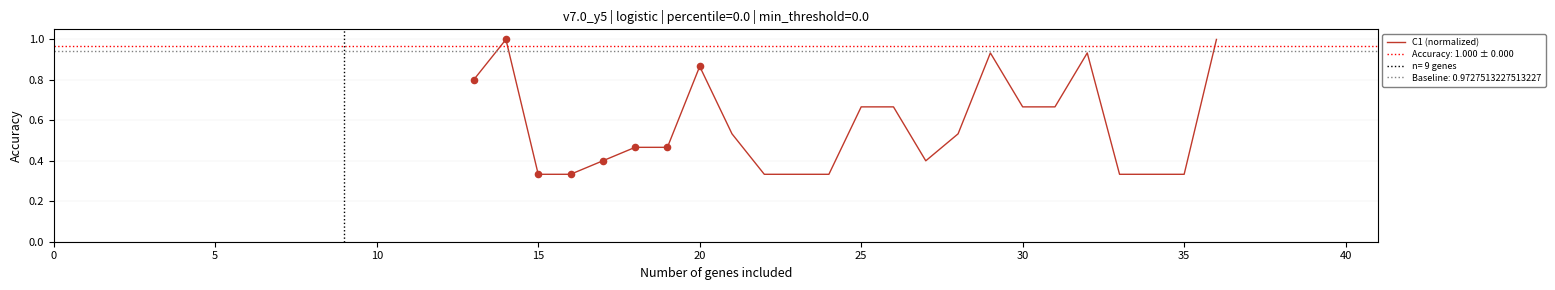

What is the maximum value for C1 (normalized)?

1.0